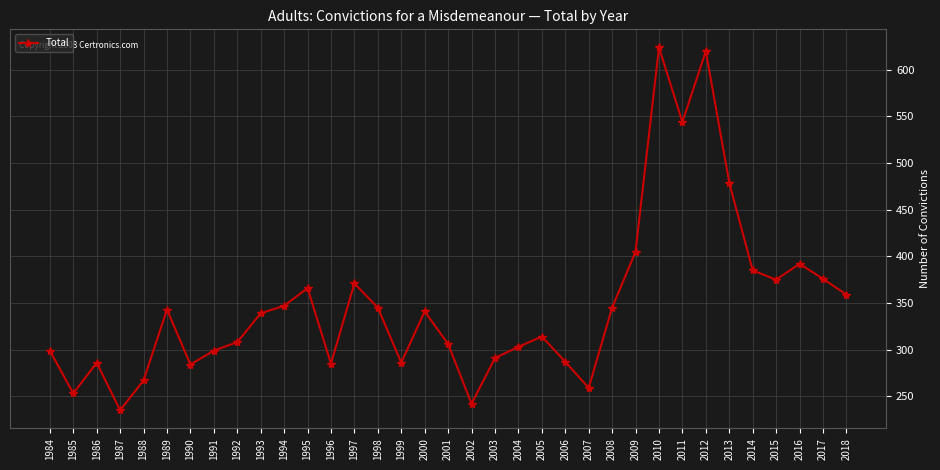

How many lines are shown in the chart?

1